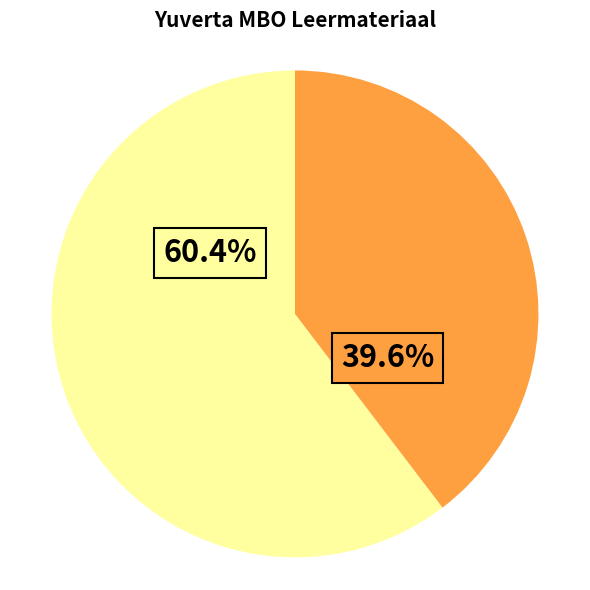

Is there any slice that represents more than half of the pie?

Yes